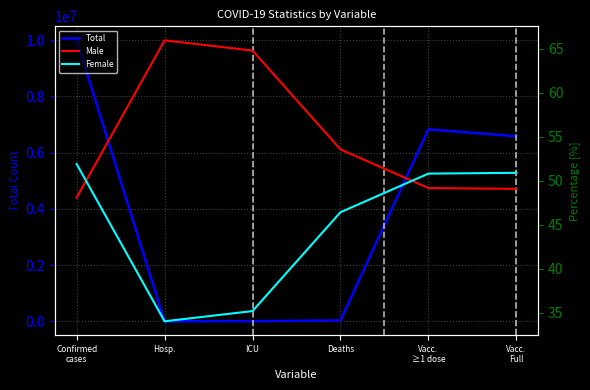

How many categories are shown in the chart?

6